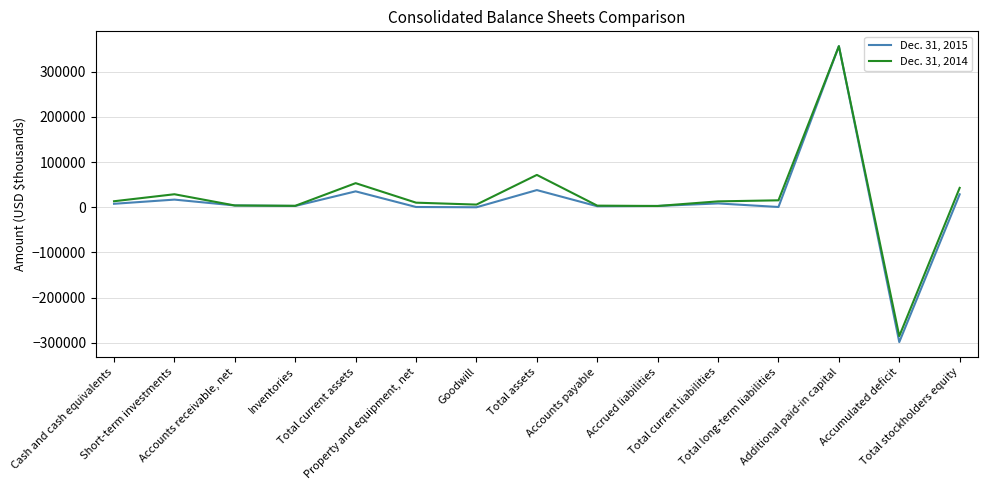

True or false: Dec. 31, 2014 has more than 0 interior local peaks.

True